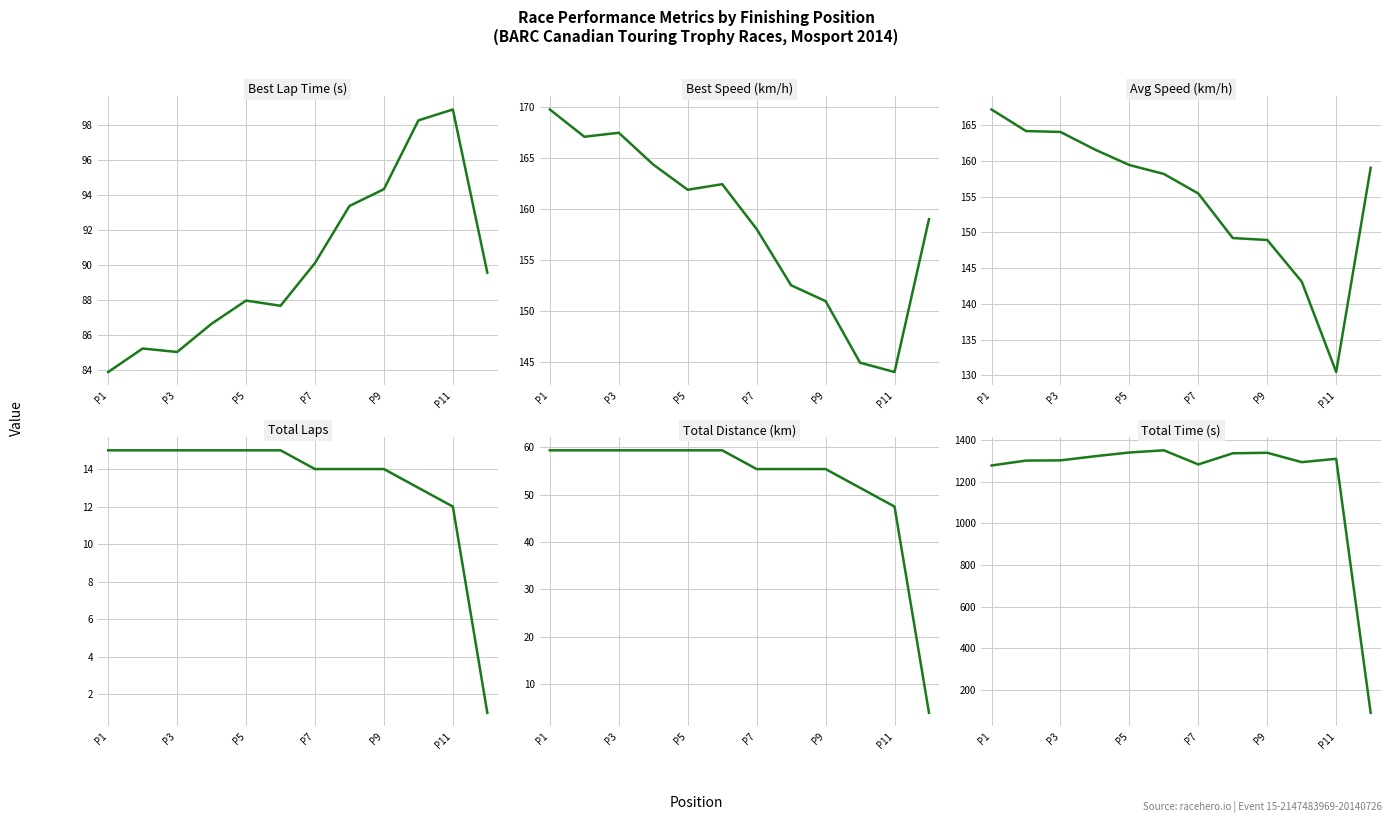

True or false: Total Laps and Total Distance (km) cross at least once.

False